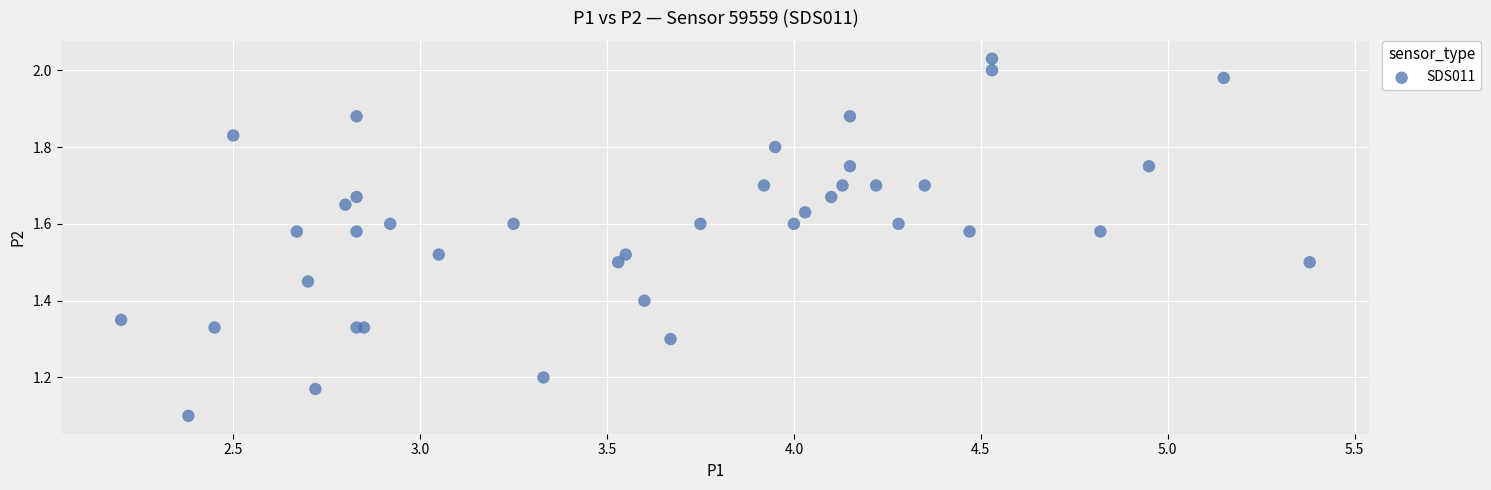

What Y value in the scatter plot is closest to 1?

1.1